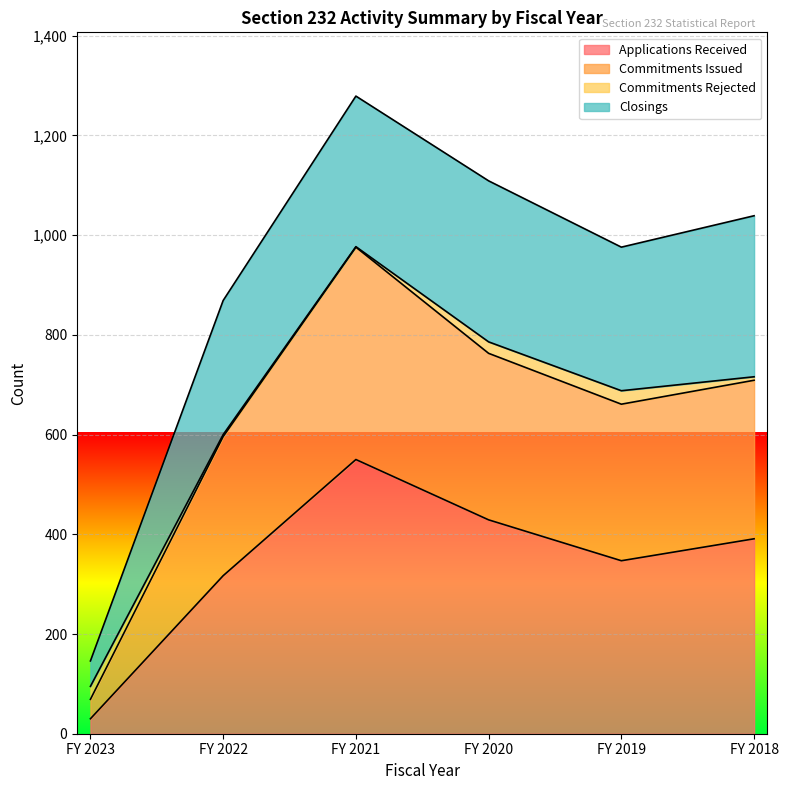

How many lines are shown in the chart?

4